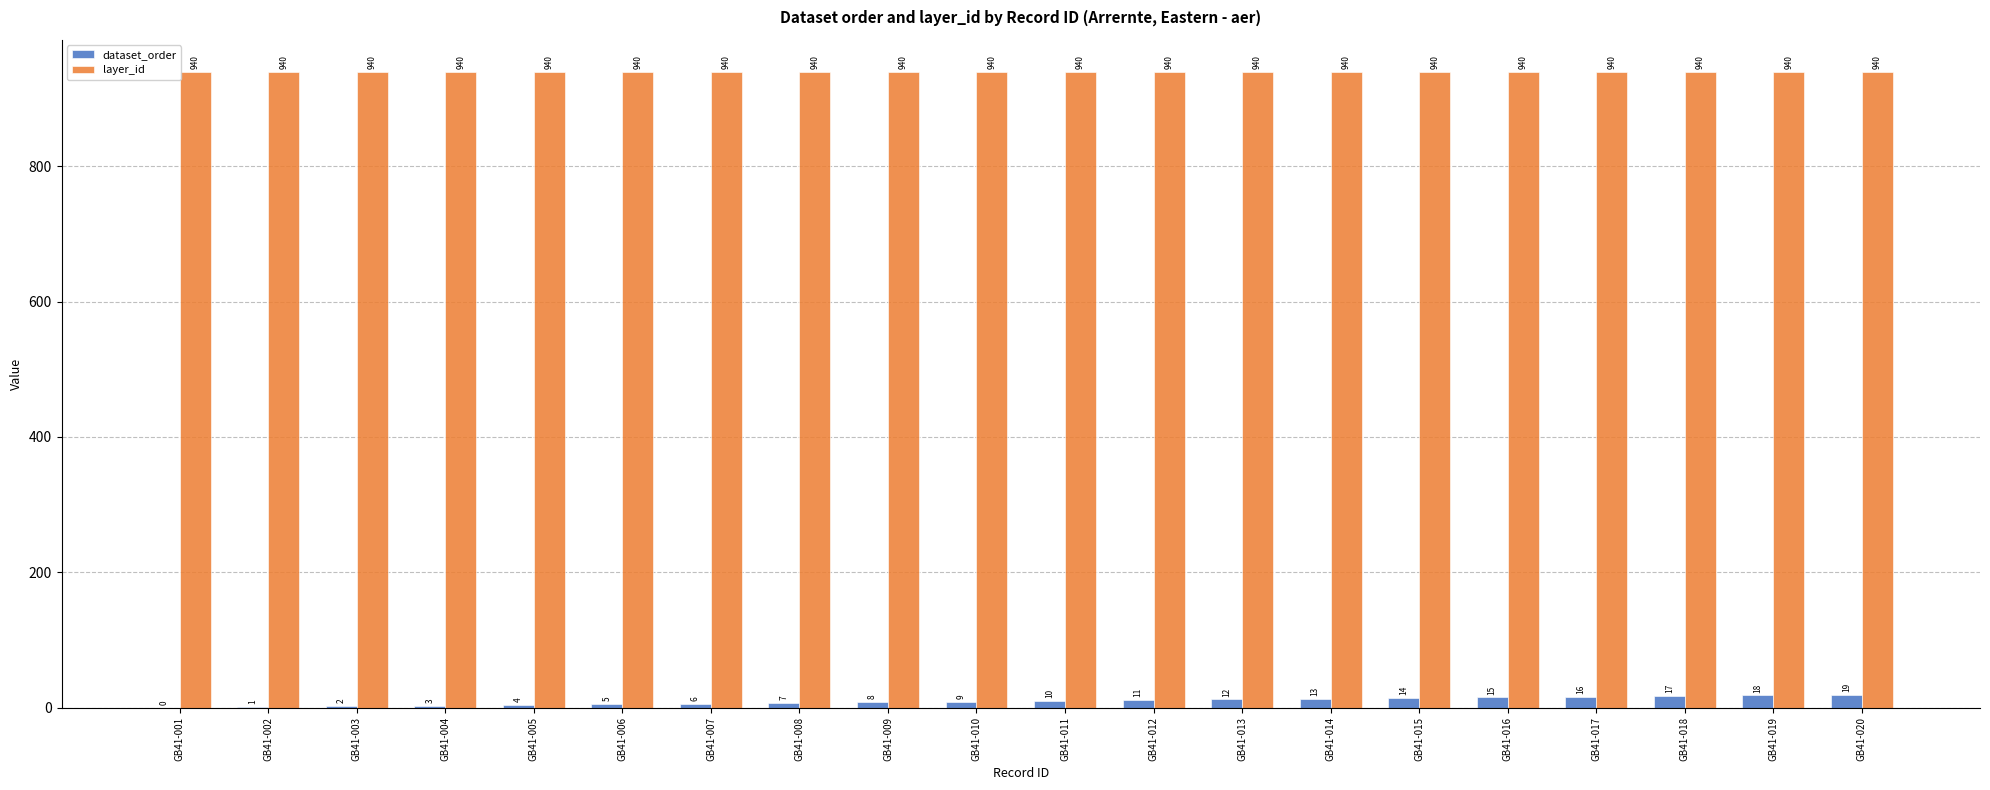

What is the total value across all series at GB41-018?

957